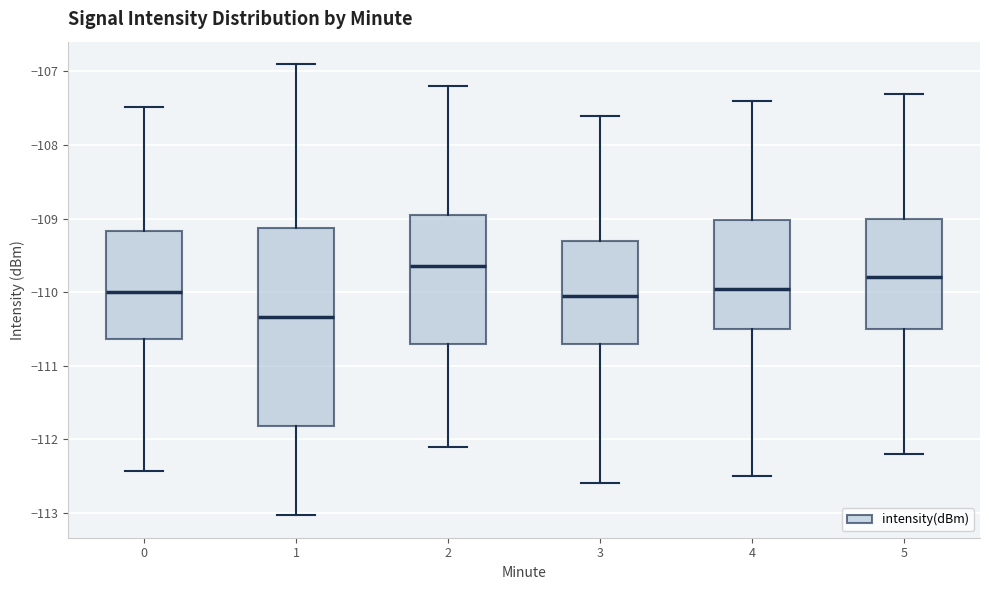

Which box's median line is the lowest?

1